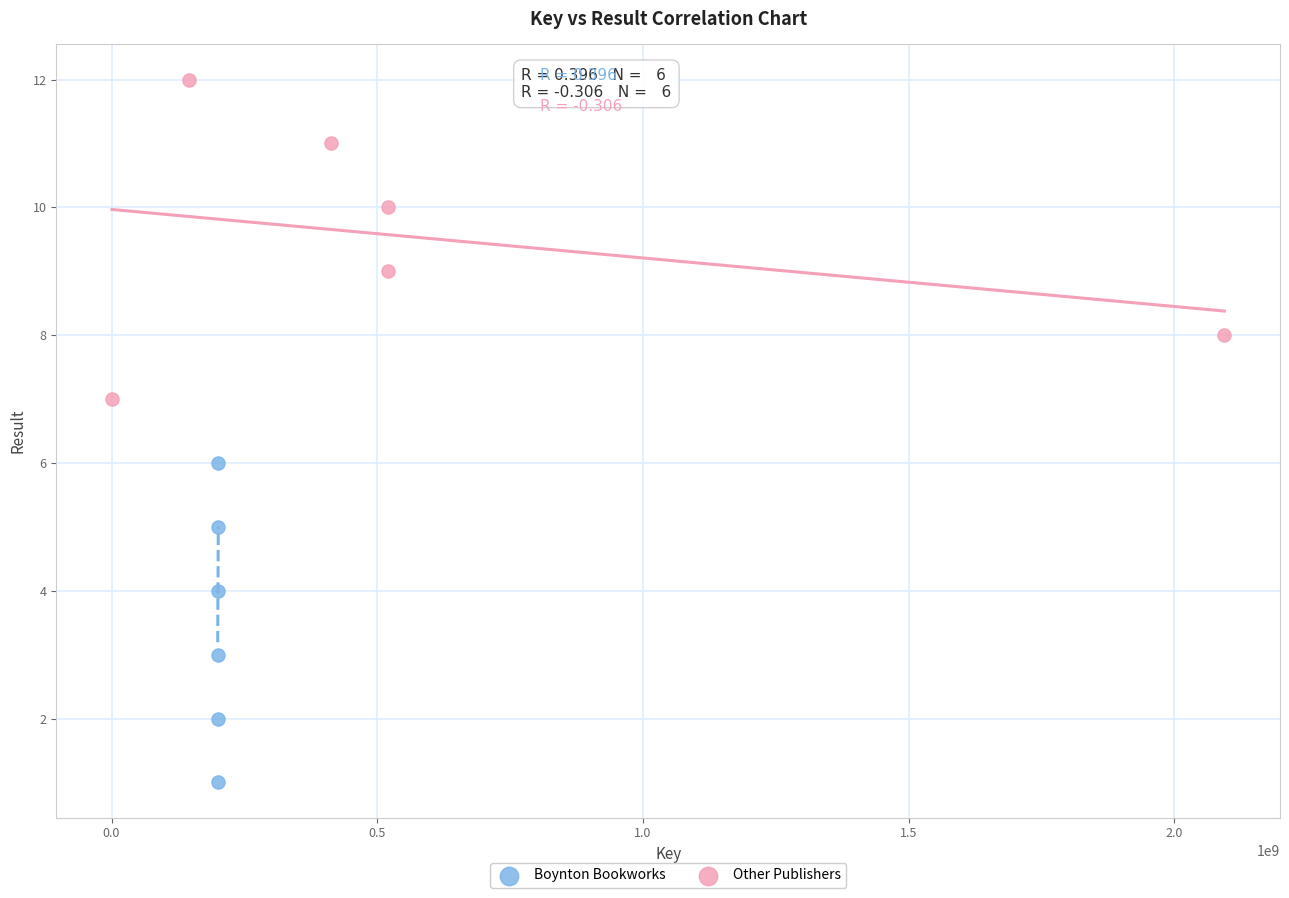

Which series contains the highest Y value?

Other Publishers